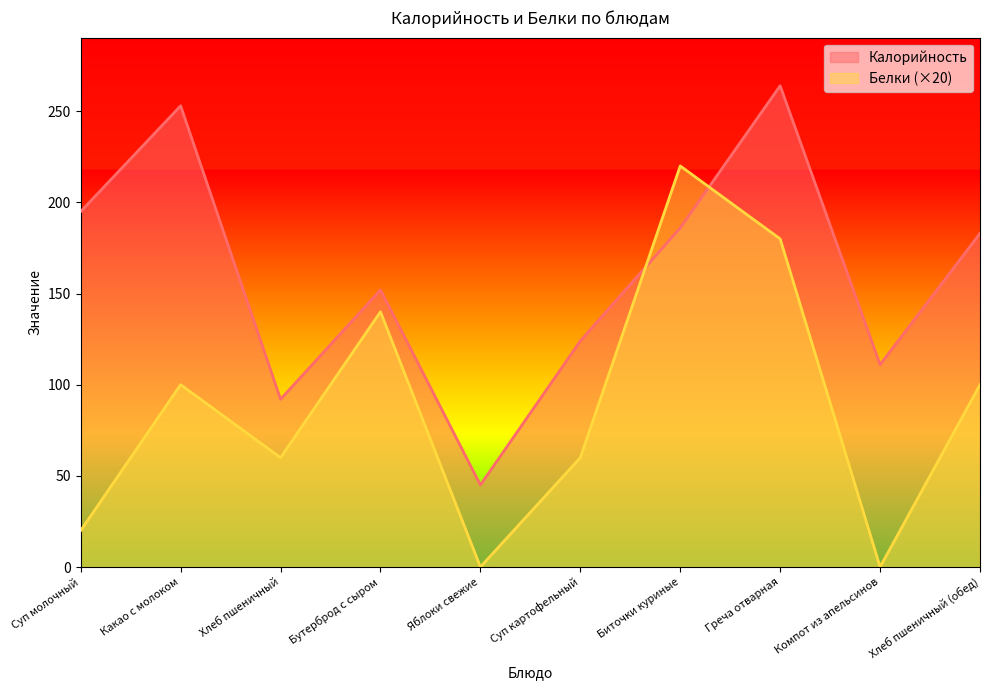

Which series has the largest range (max minus min)?

Белки